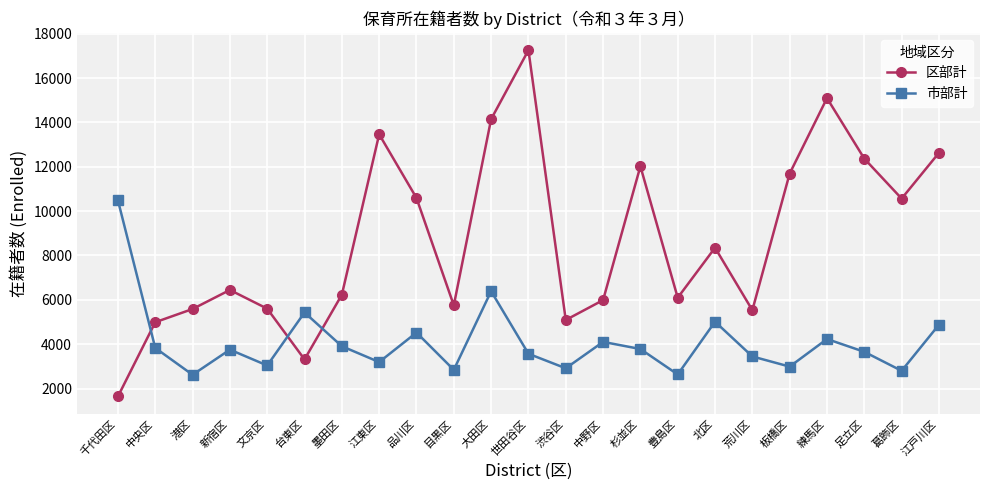

True or false: 区部計 and 市部計 intersect in this chart.

True